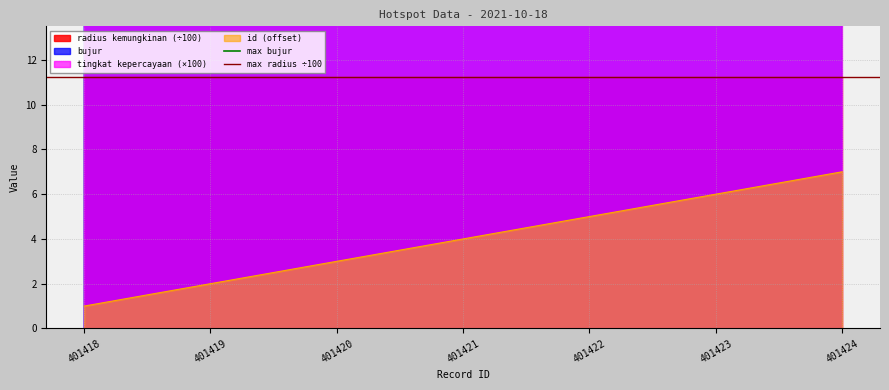

At which category does the chart reach its minimum across all series?

401418